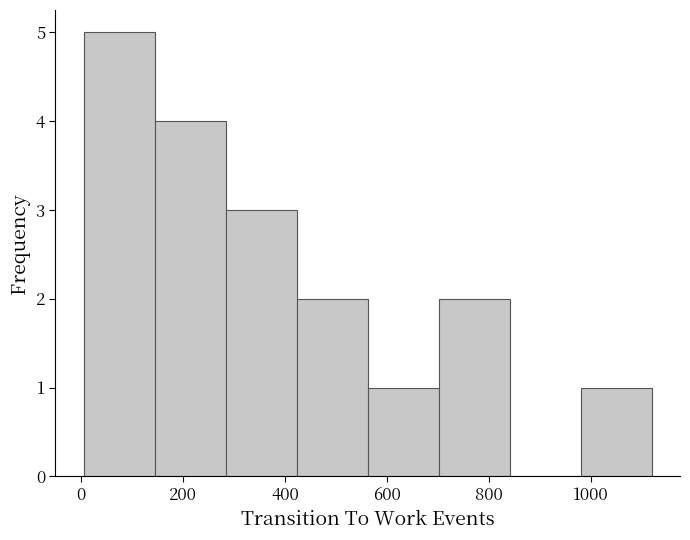

Reading left to right, list every bar in this chart as the range it spans on the x-axis followed by its height. Neither the bar edges nor the heights are printed on the chart, so give them approximately, as read against the axes.

0 to 140: 5
140 to 280: 4
280 to 420: 3
420 to 560: 2
560 to 700: 1
700 to 840: 2
840 to 980: 0
980 to 1120: 1